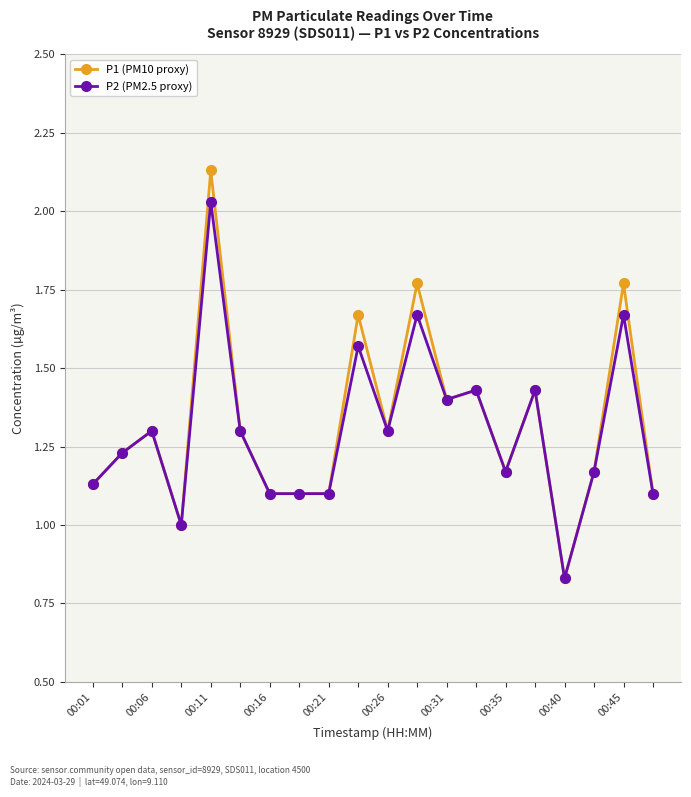

List the series in order of their peak value, highest first.

P1 (PM10 proxy), P2 (PM2.5 proxy)